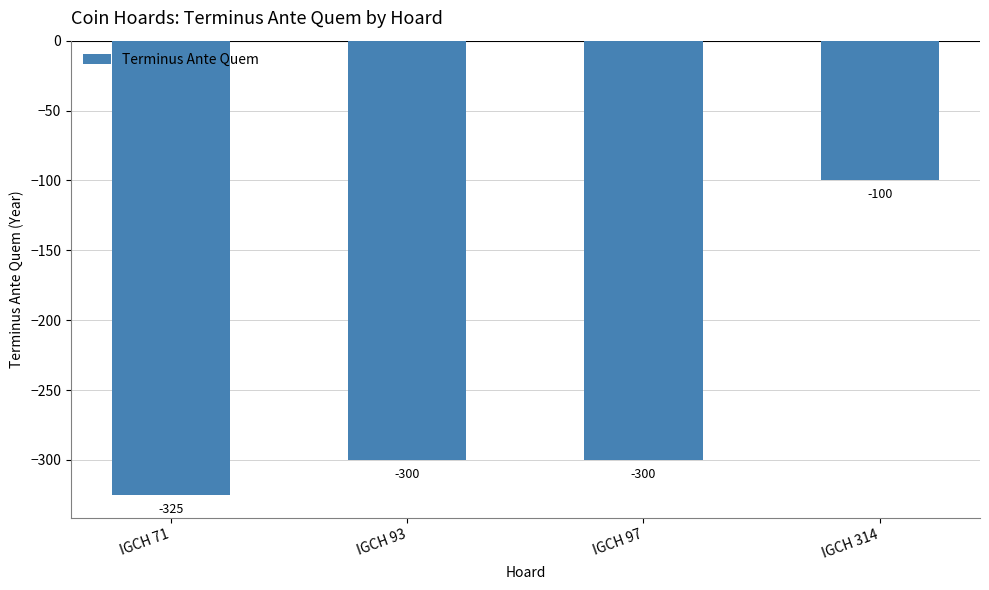

Count the values in the range -300 to -100.

3